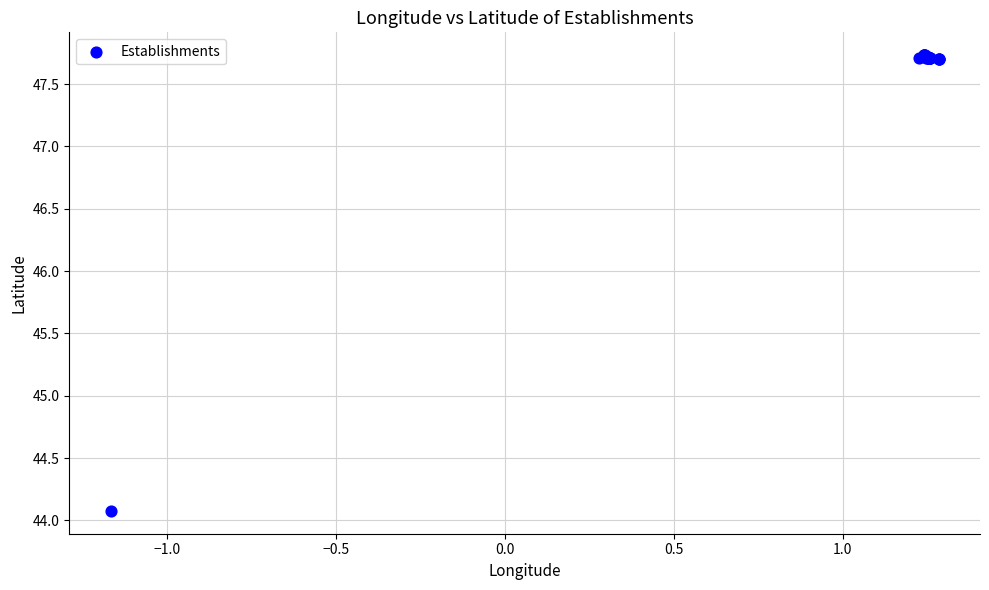

What Y value in the scatter plot is closest to 45?

44.1